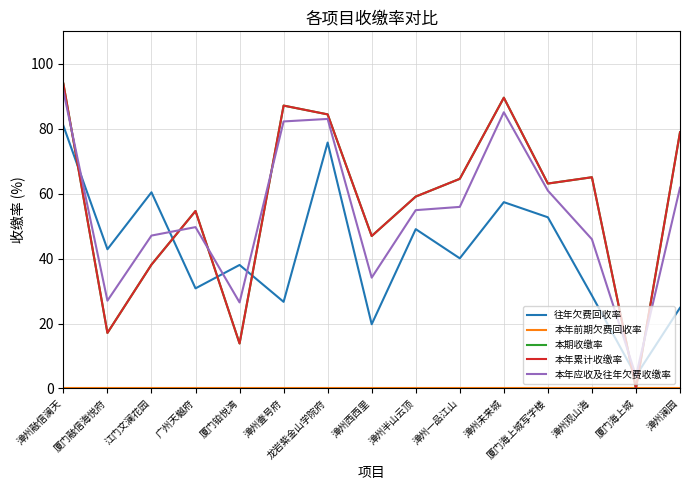

What is the label of the 1st point from the left?

漳州融信澜天